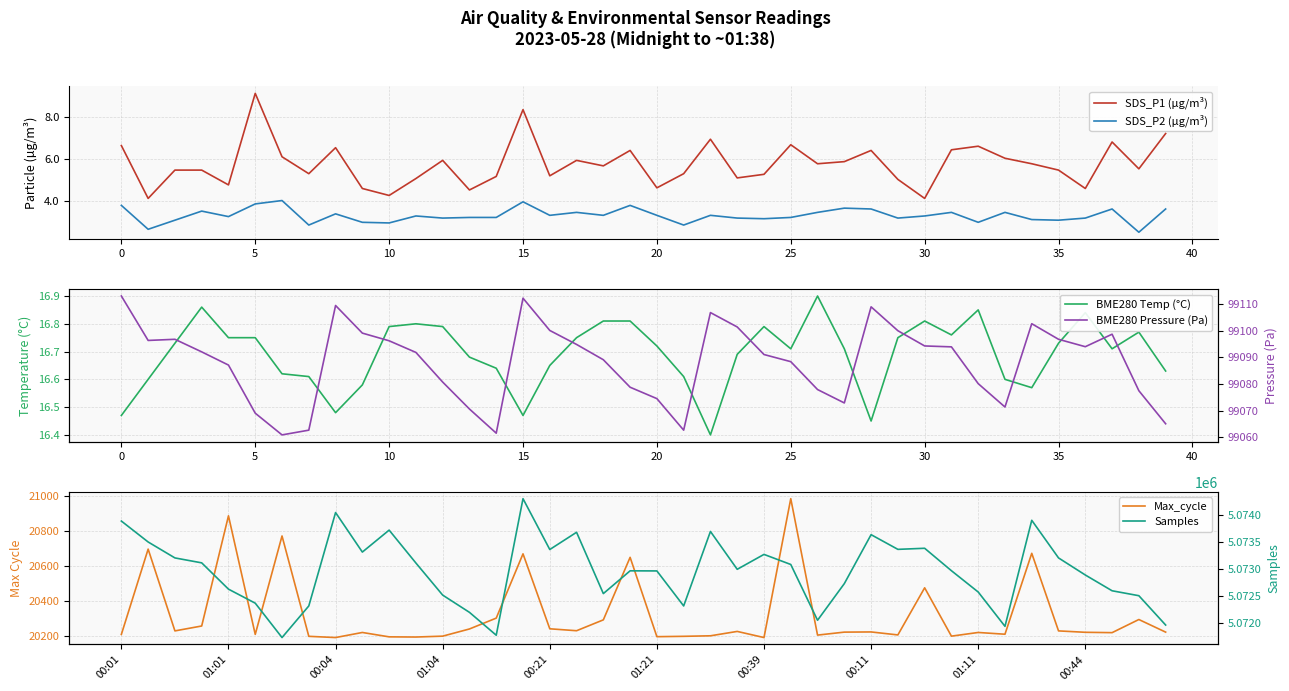

Between 36 and 27, which is larger?

27